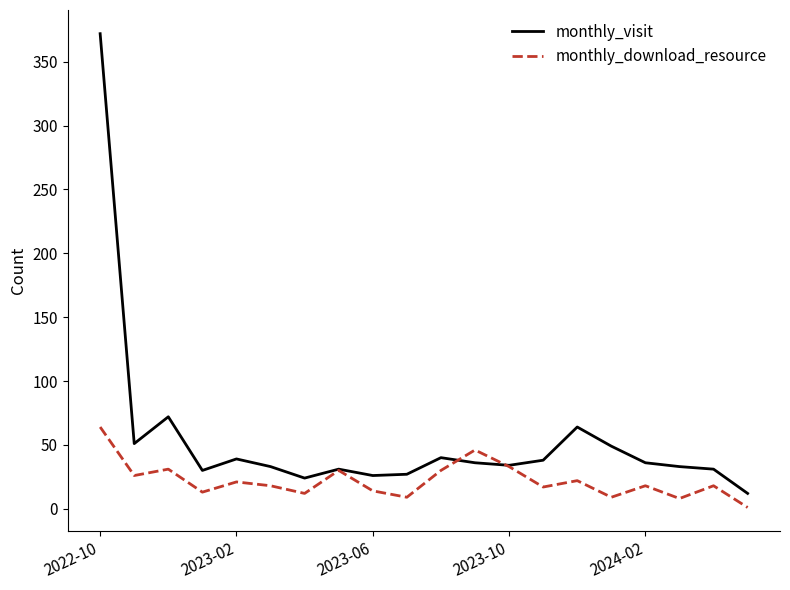

Rank the series by their average value, from lowest to highest.

monthly_download_resource, monthly_visit